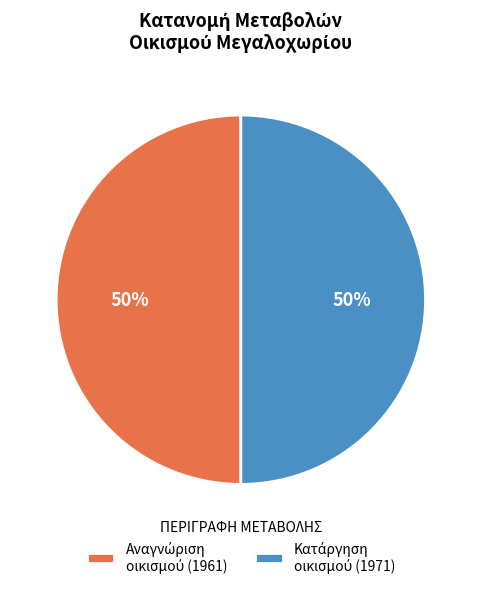

Count the number of slices in the pie.

2